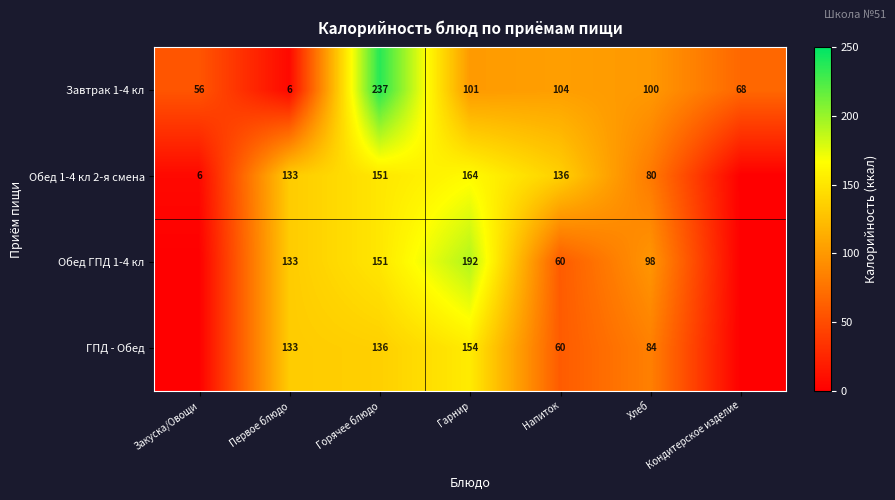

Between Горячее блюдо and Напиток, which series saw the biggest shift?

Завтрак 1-4 кл